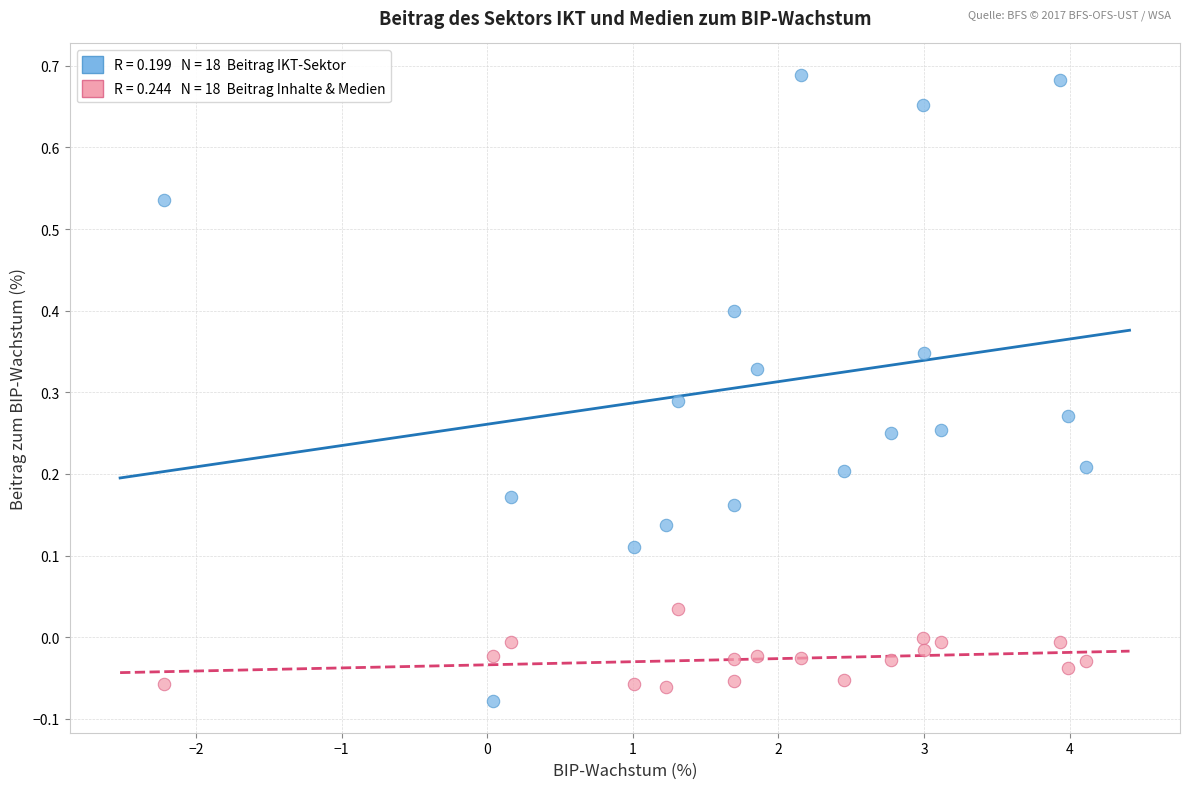

Across all data points, what is the range of X values (max minus min)?

6.3